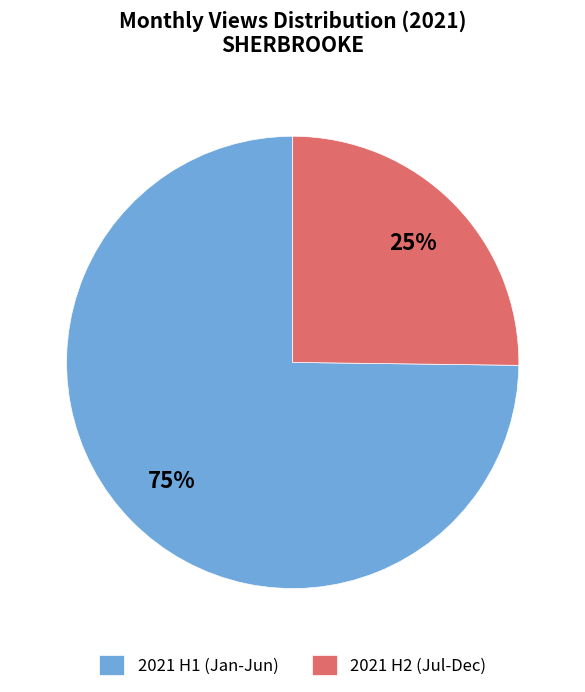

Combined, do 2021 H1 (Jan-Jun) and 2021 H2 (Jul-Dec) account for over 50%?

Yes